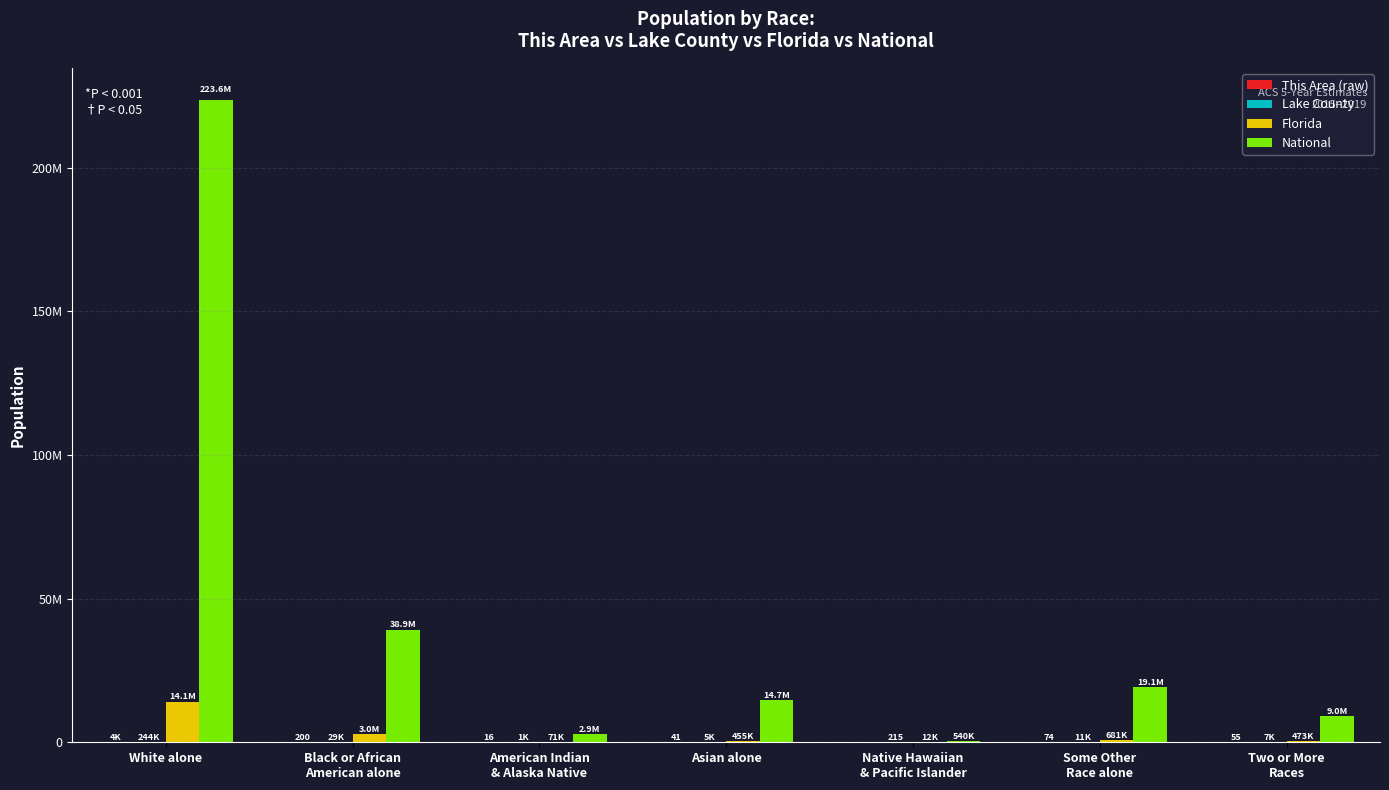

Reading left to right, what are all the values shown in this chart?

This Area (raw): 4055	200	16	41	0	74	55
Lake County: 243624	29103	1472	5173	215	10778	6687
Florida: 14109162	2999862	71458	454821	12286	681144	472577
National: 223553265	38929319	2932248	14674252	540013	19107368	9009073